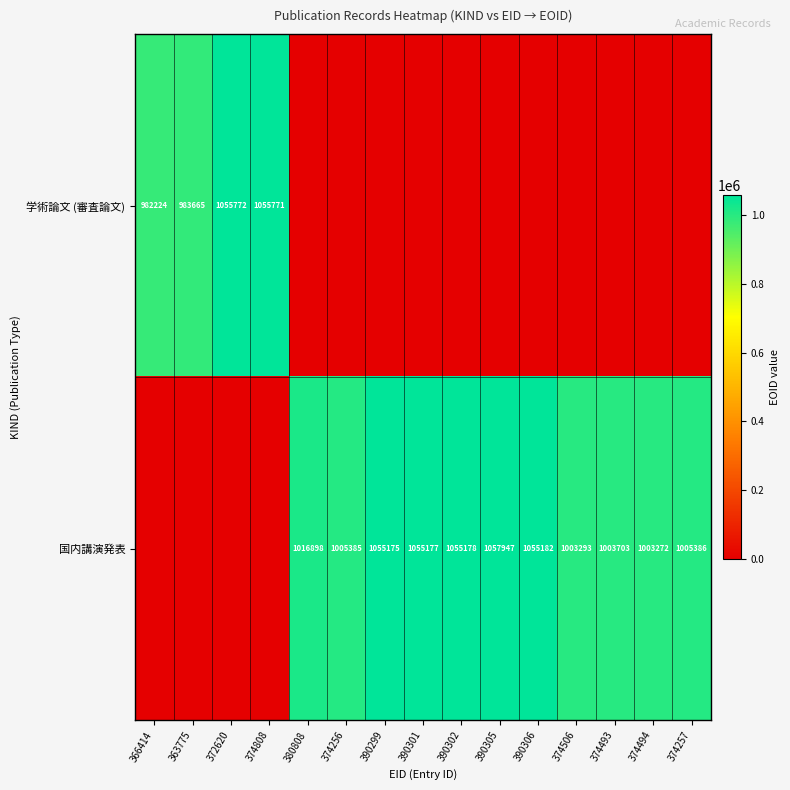

The 国内講演発表 series shows 1055177 at 390301. True or false?

True